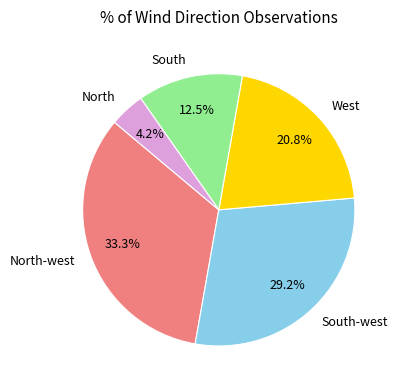

Combined, do South and North account for over 50%?

No